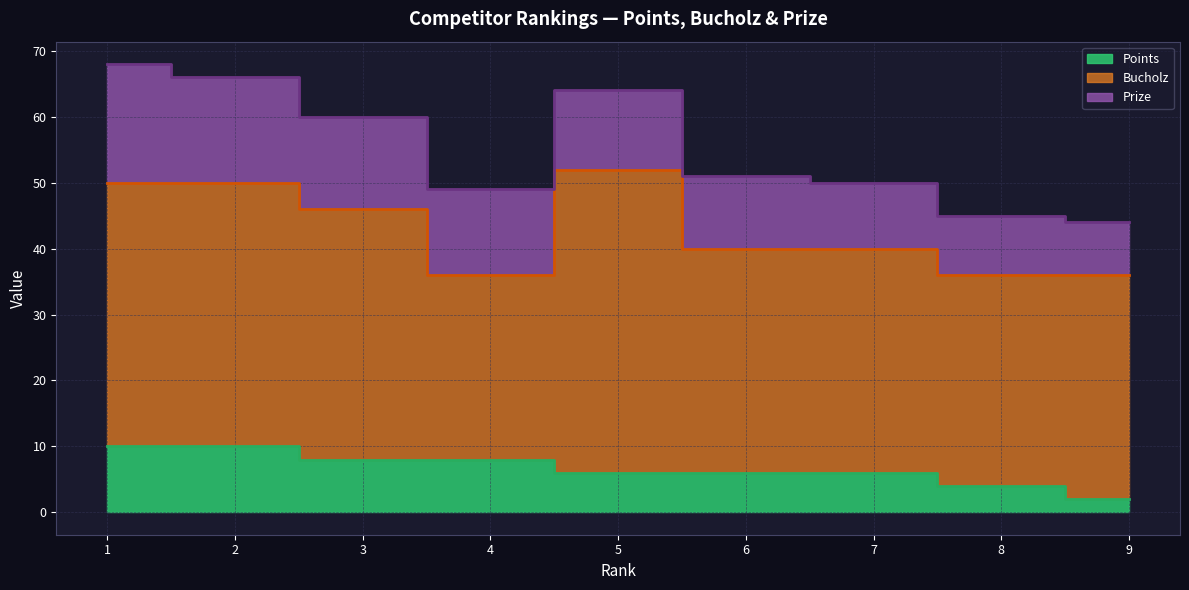

How many interior local valleys does the Bucholz series have?

2